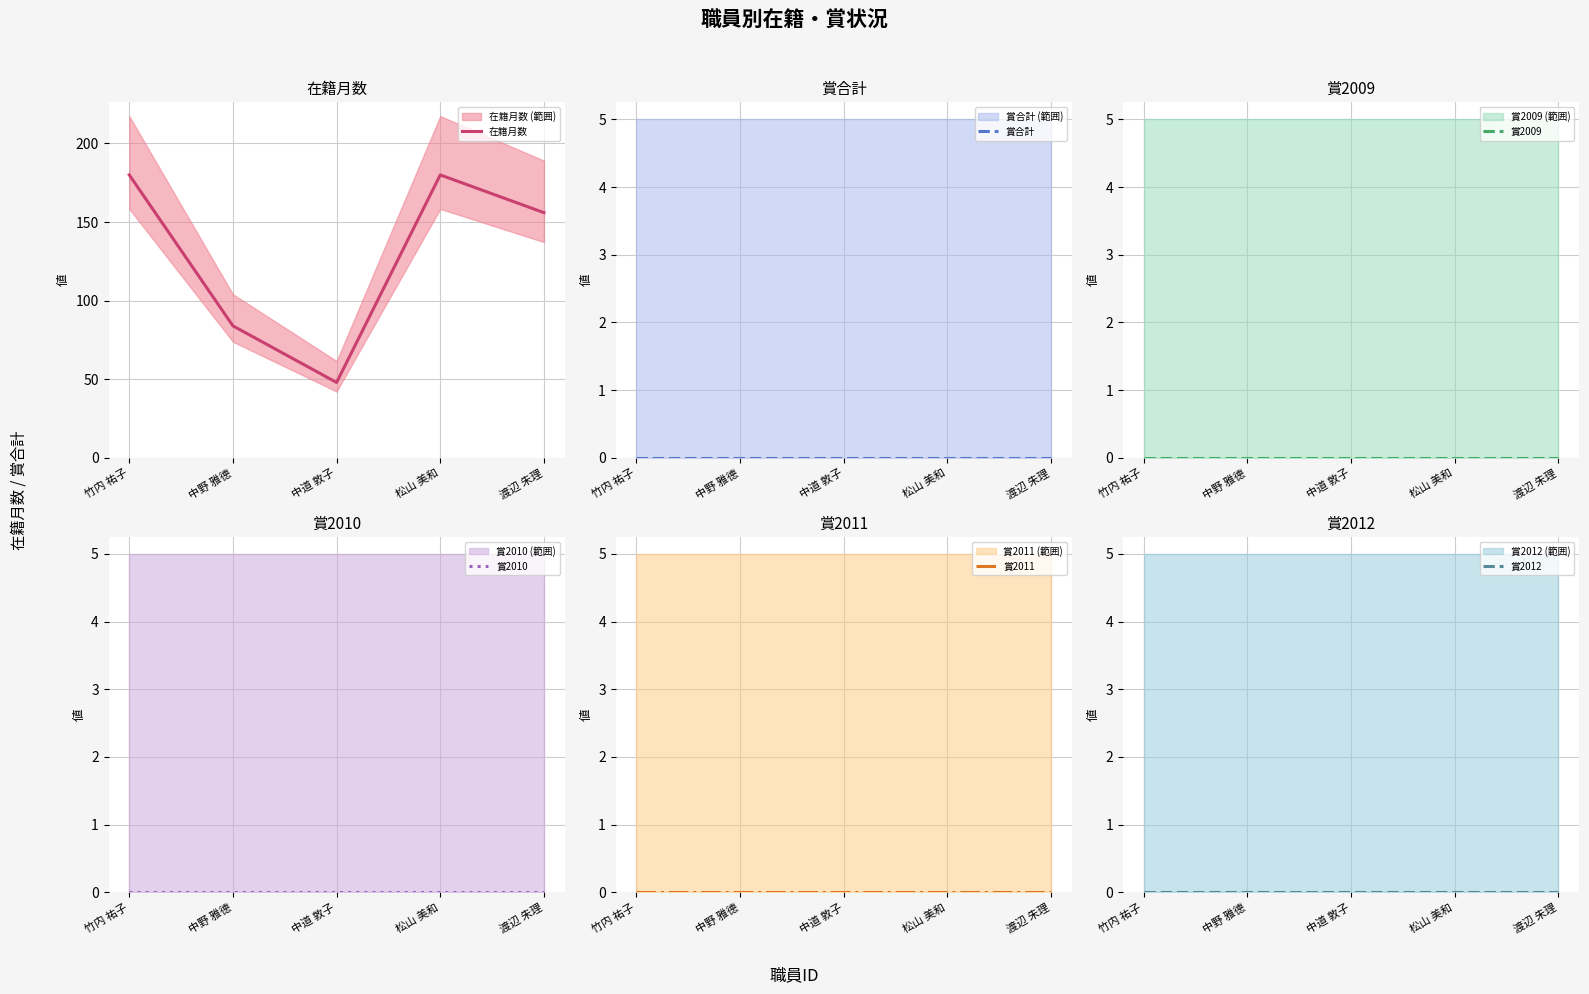

Rank the series by their maximum value, from highest to lowest.

在籍月数, 賞合計, 賞2009, 賞2010, 賞2011, 賞2012